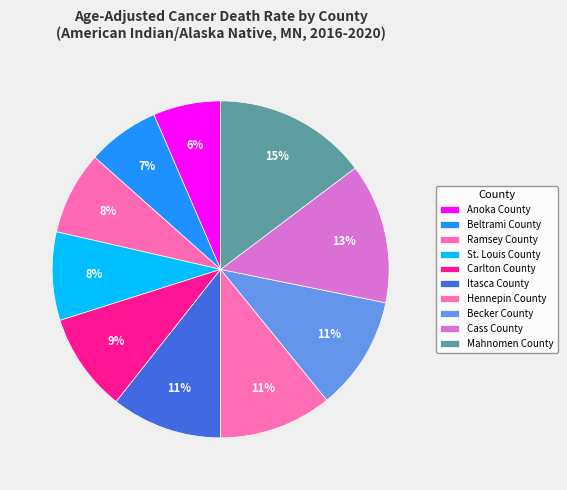

Count the number of slices in the pie.

10